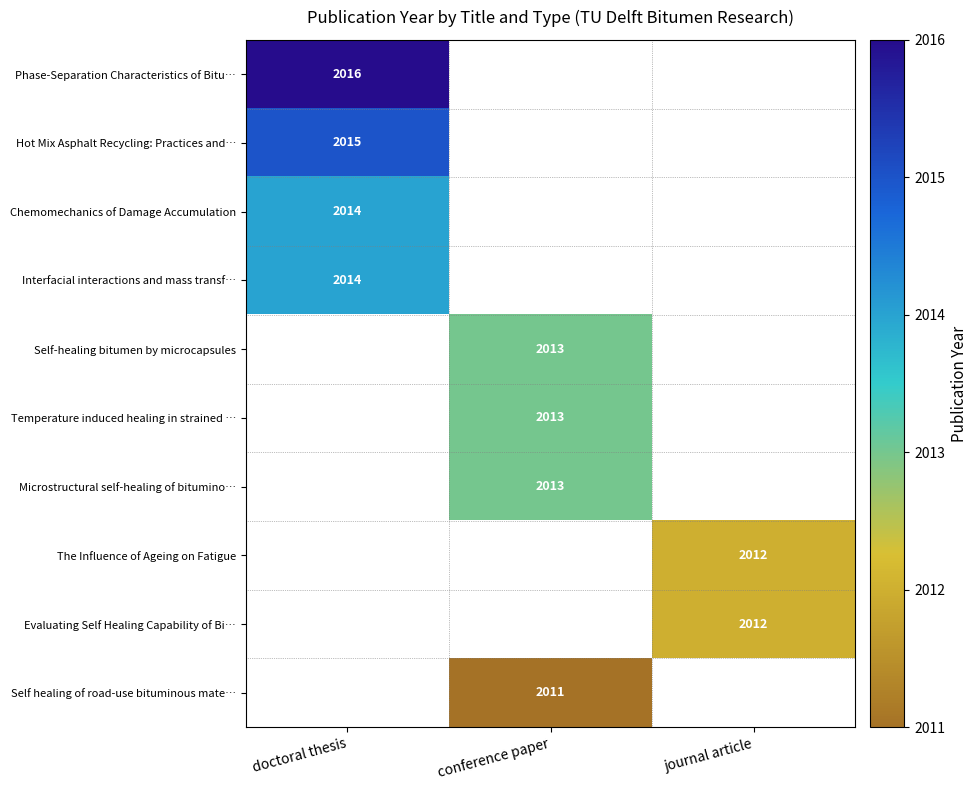

Is it true that Hot Mix Asphalt Recycling: Practices and… equals 2015 at doctoral thesis?

True